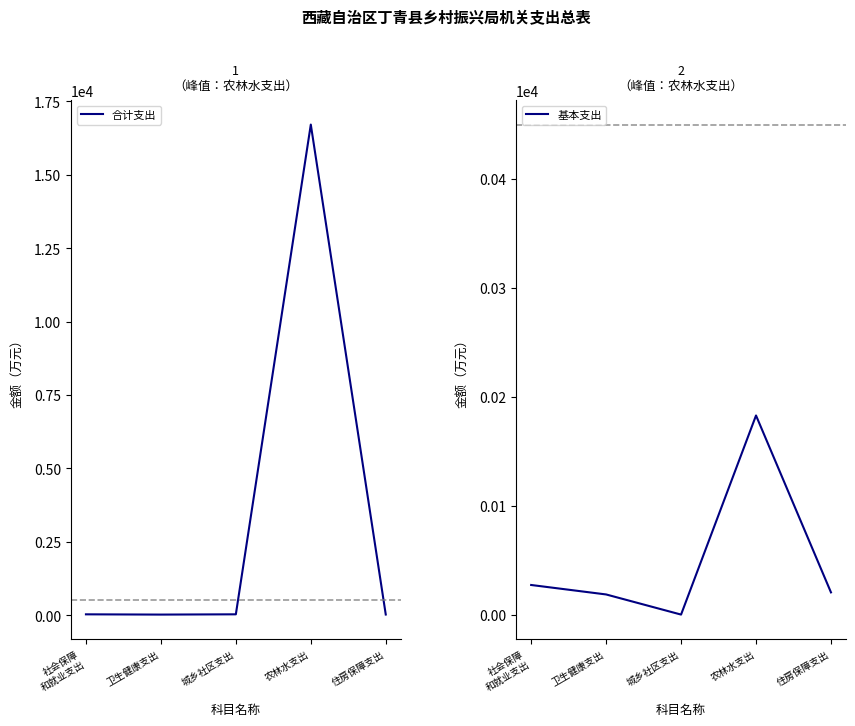

How many data points does each series have?

5